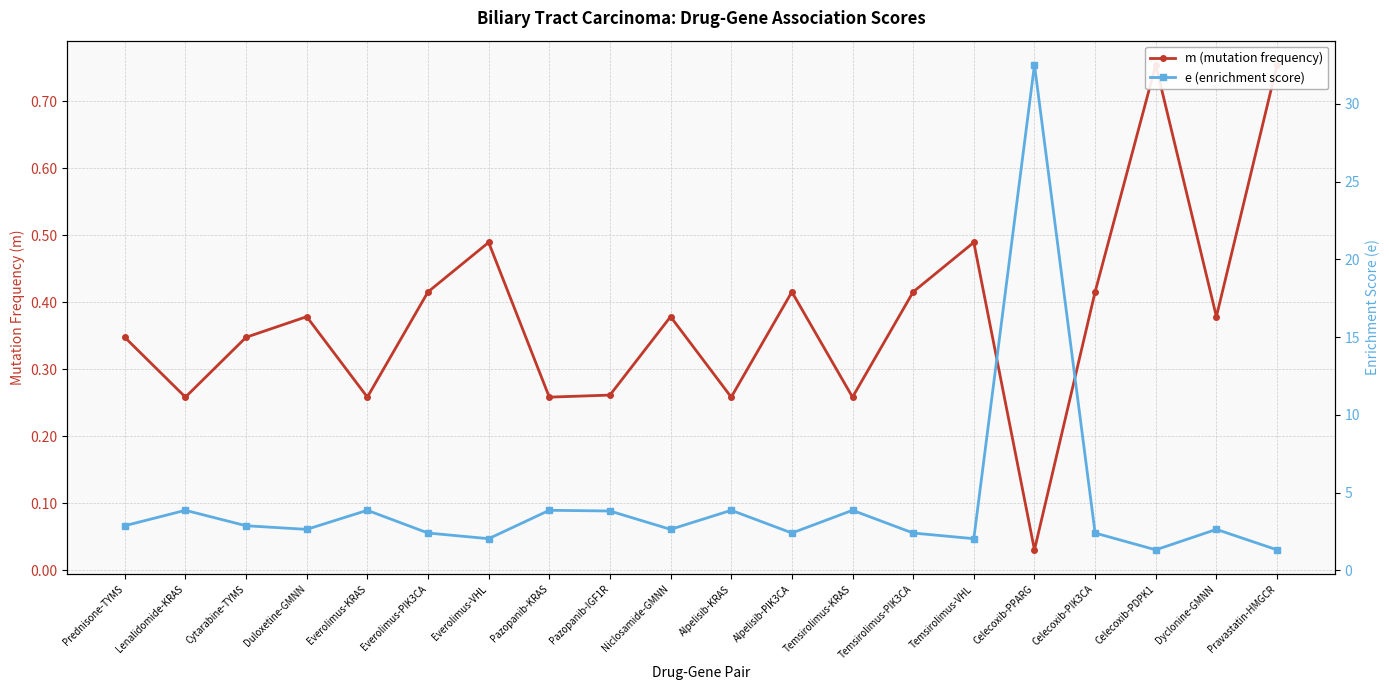

What is the difference between the e (enrichment score) values at Pazopanib-KRAS and Alpelisib-PIK3CA?

1.5